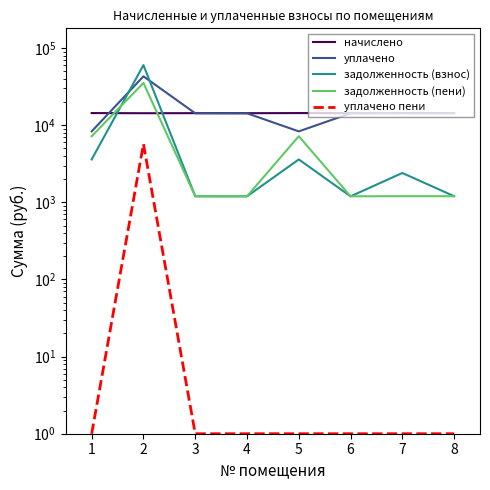

List the series in order of their peak value, lowest first.

уплачено пени, начислено, задолженность (пени), уплачено, задолженность (взнос)